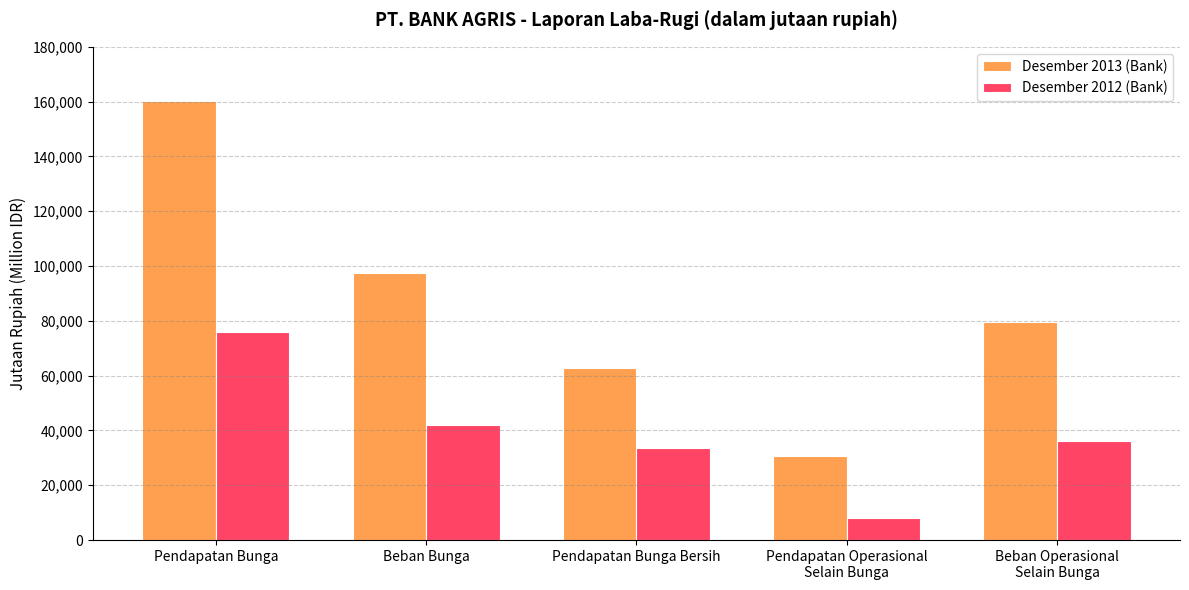

Rank the series at Beban Operasional
Selain Bunga from highest to lowest value.

Desember 2013 (Bank), Desember 2012 (Bank)